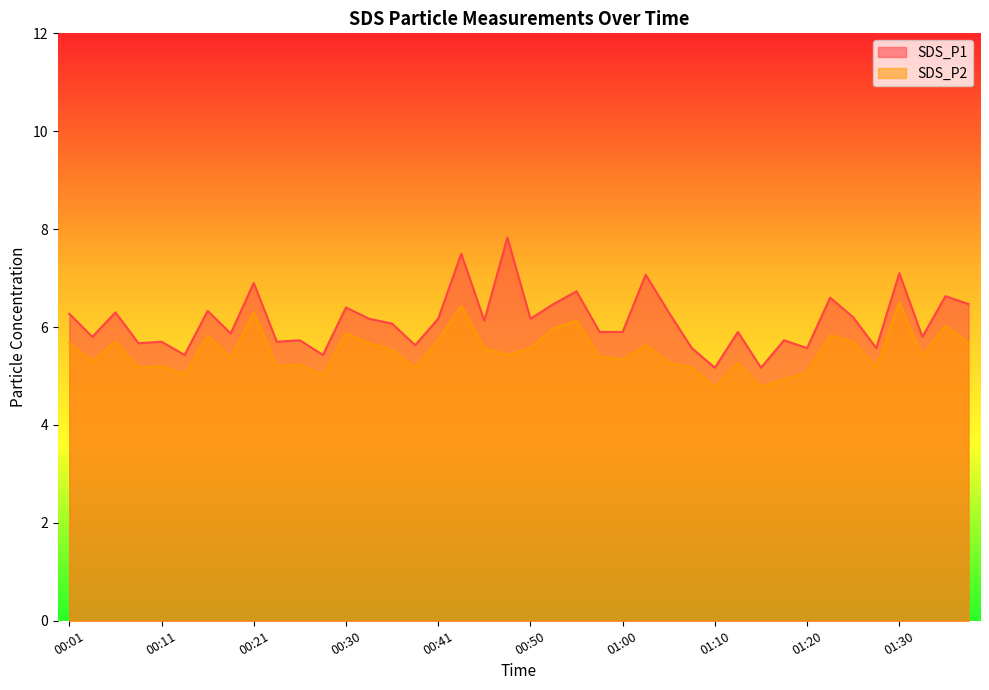

At which category is the sum across all series the highest?

00:43